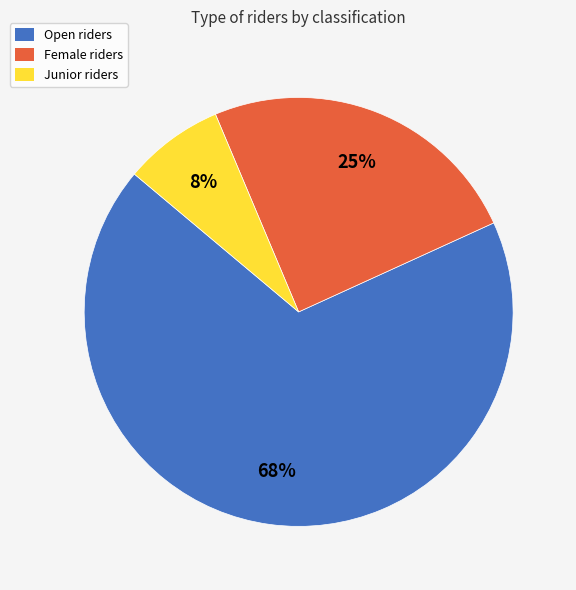

Which has a higher value, Female riders or Open riders?

Open riders